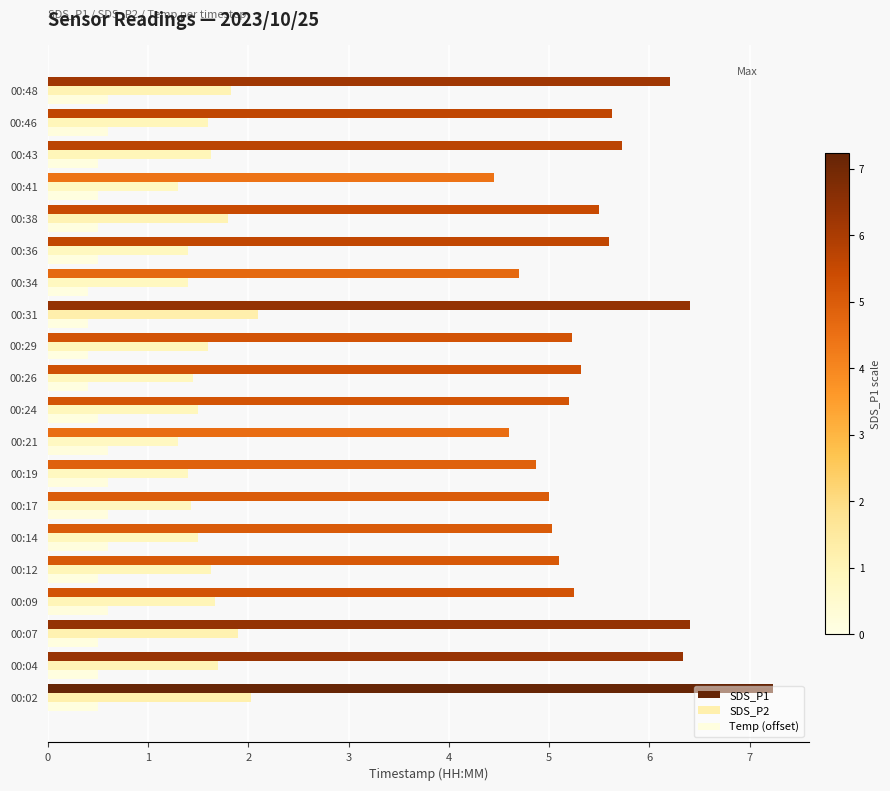

Is the value of Temp (offset) at 00:29 greater than the value of SDS_P1 at 00:14?

No